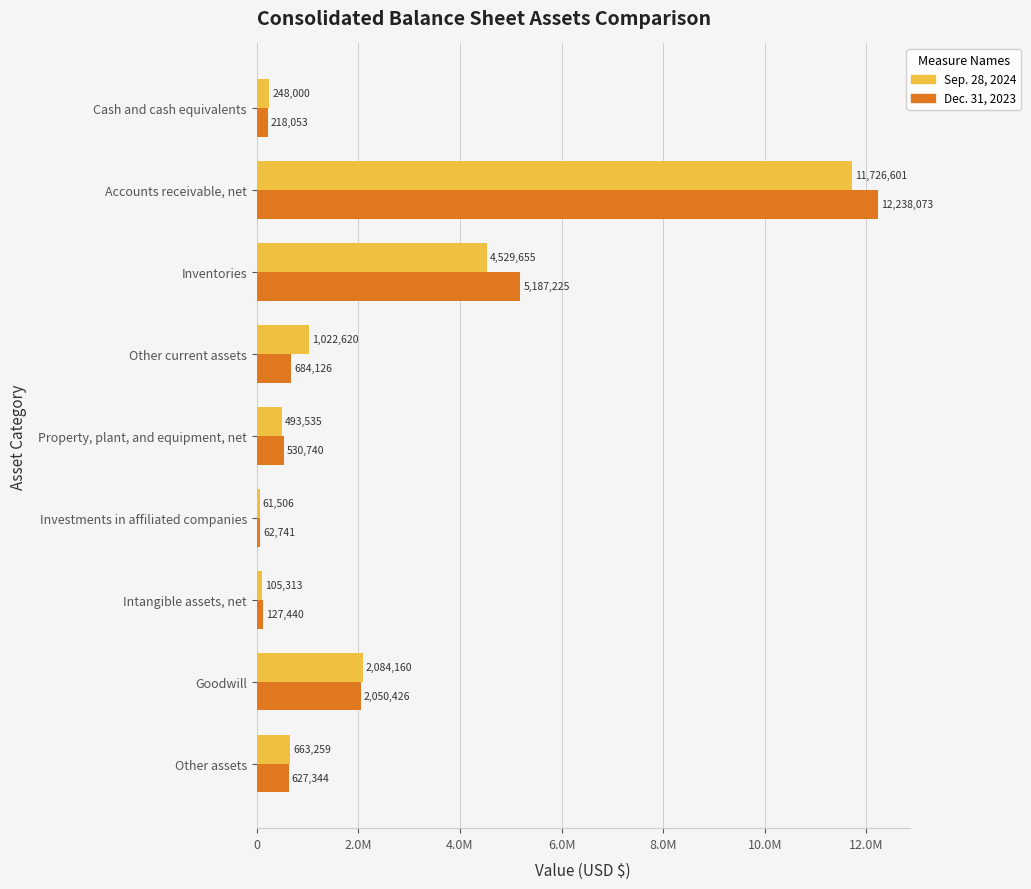

At which label is Dec. 31, 2023 closest to 6150407?

Inventories